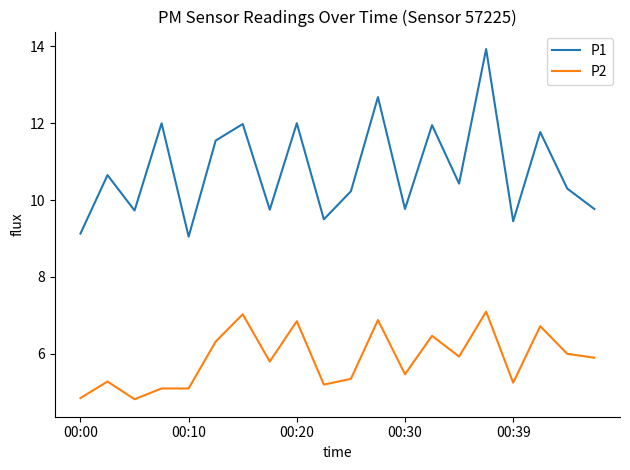

In P1, how many points are lower than both neighbors (excluding endpoints)?

7